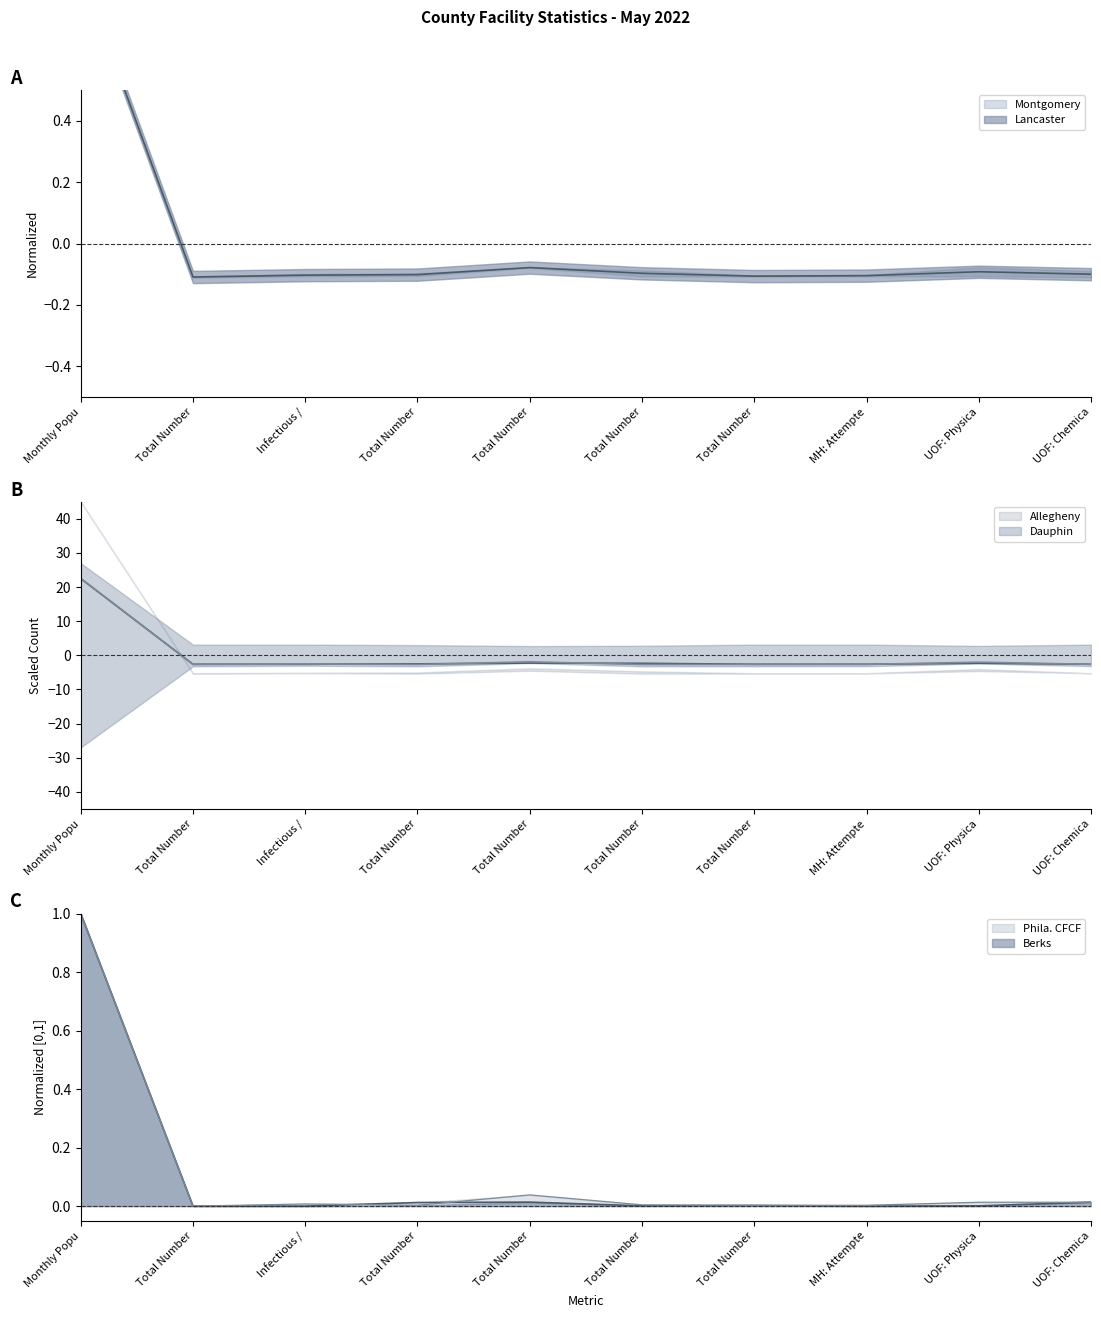

What is the label of the 6th point from the left?

Total Number